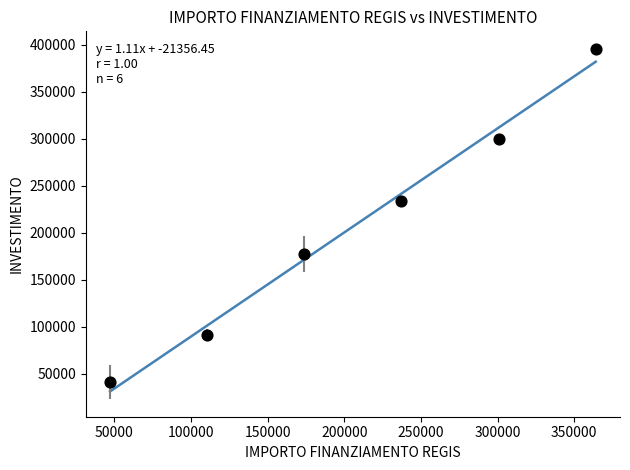

What Y value in the scatter plot is closest to 218311?

234000.0